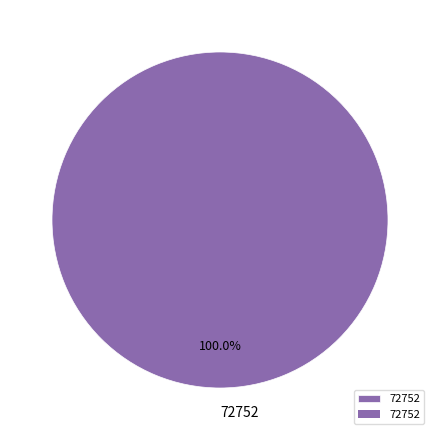

Rank the categories by value from highest to lowest.

72752